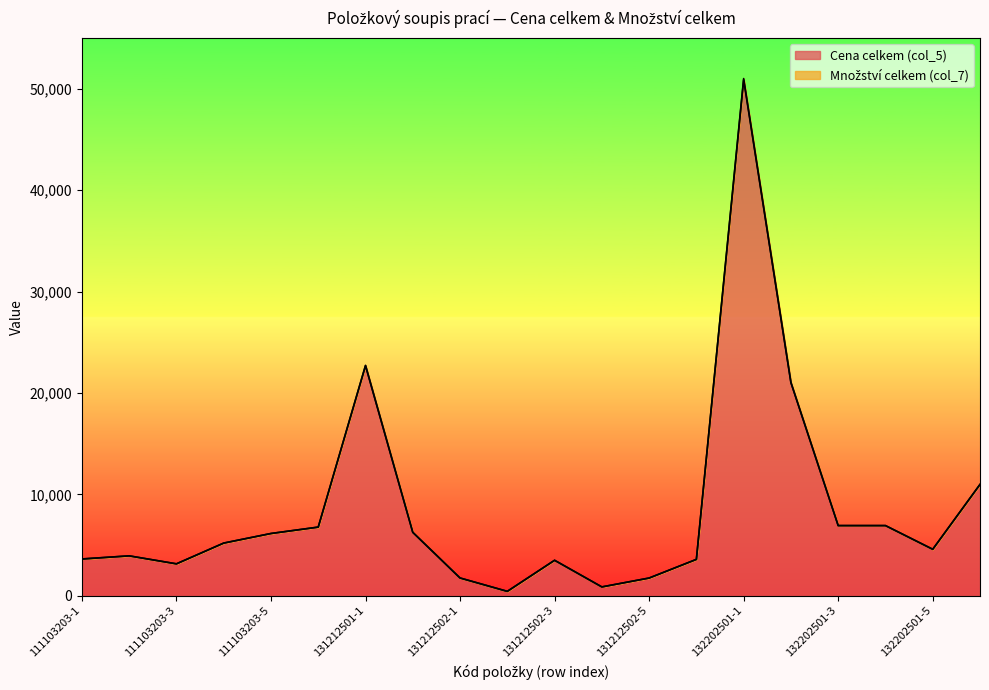

Rank the categories by value from lowest to highest.

131212502-2, 131212502-4, 131212502-1, 131212502-5, 111103203-3, 131212502-3, 132202411, 111103203-1, 111103203-2, 132202501-5, 111103203-4, 111103203-5, 131212501-2, 111103203-6, 132202501-3, 132202501-4, 132202601, 132202501-2, 131212501-1, 132202501-1